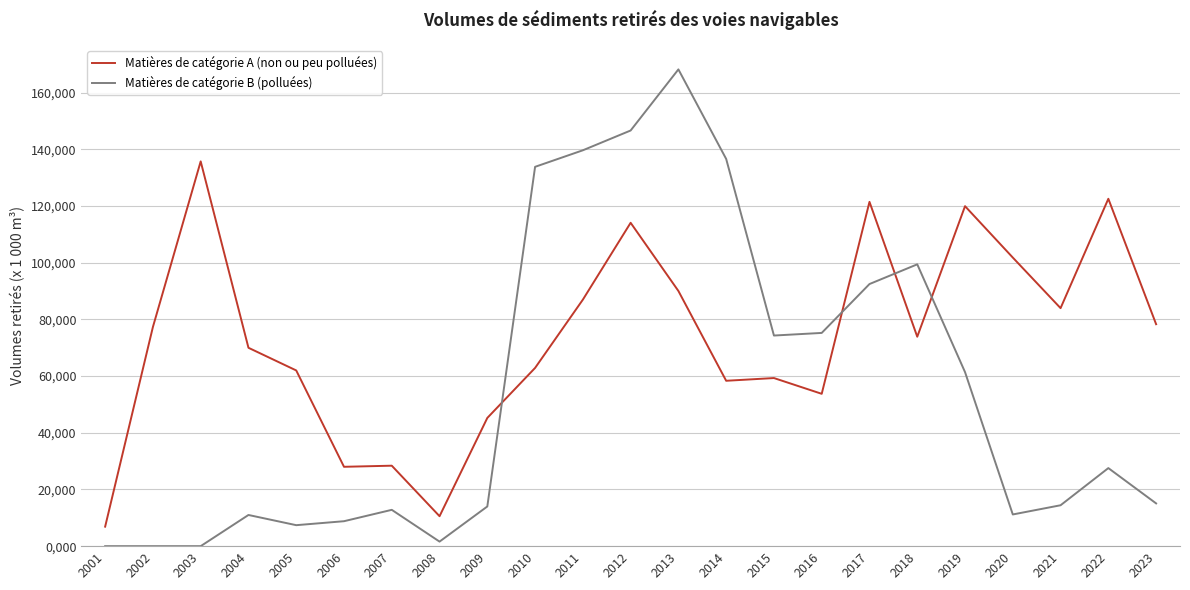

What are all the series names shown in the legend?

Matières de catégorie A (non ou peu polluées), Matières de catégorie B (polluées)